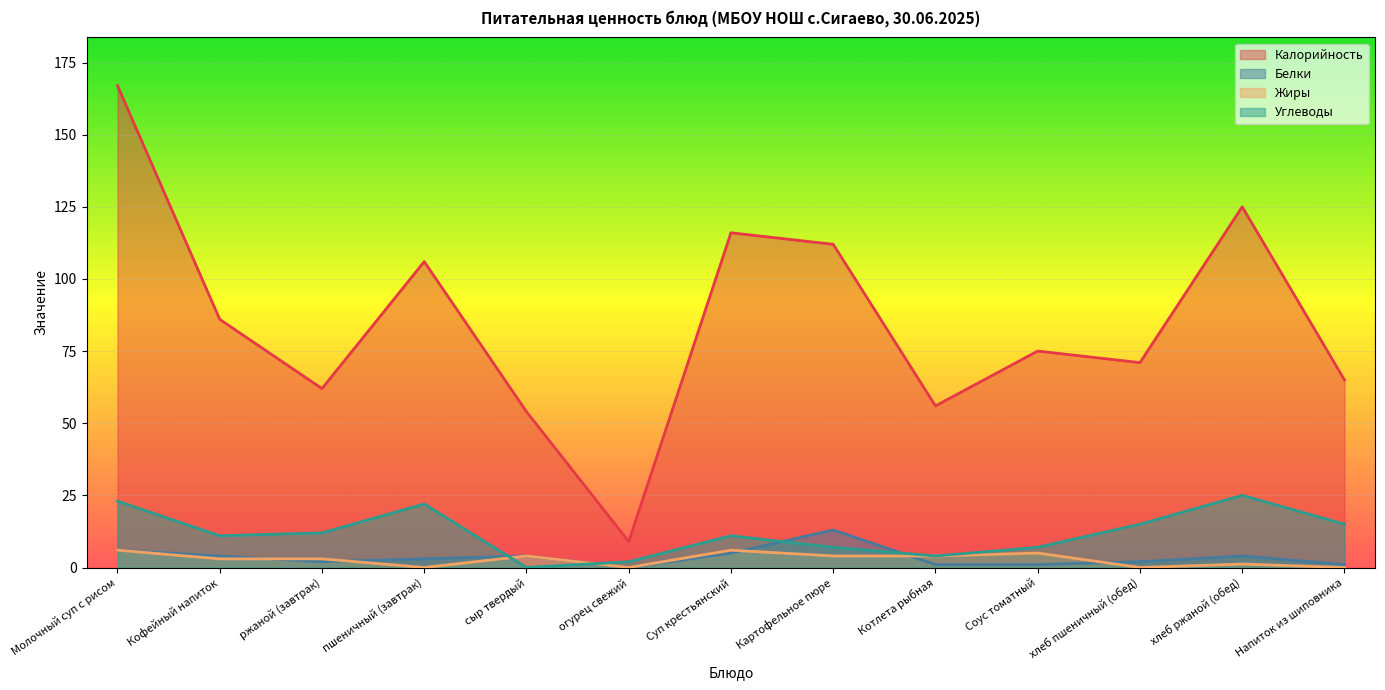

At which label is Углеводы closest to 12?

ржаной (завтрак)